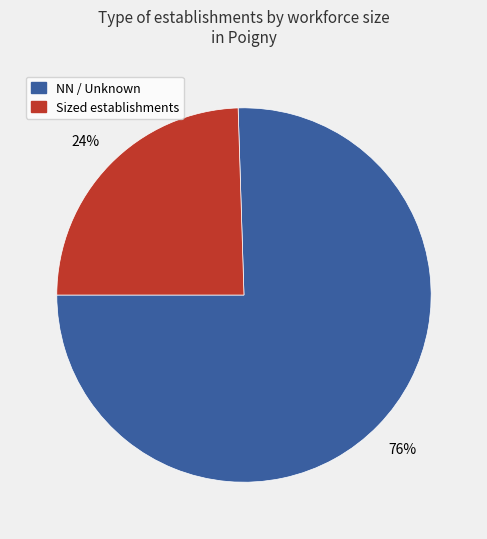

To the nearest percent, what is the average slice percentage?

50%